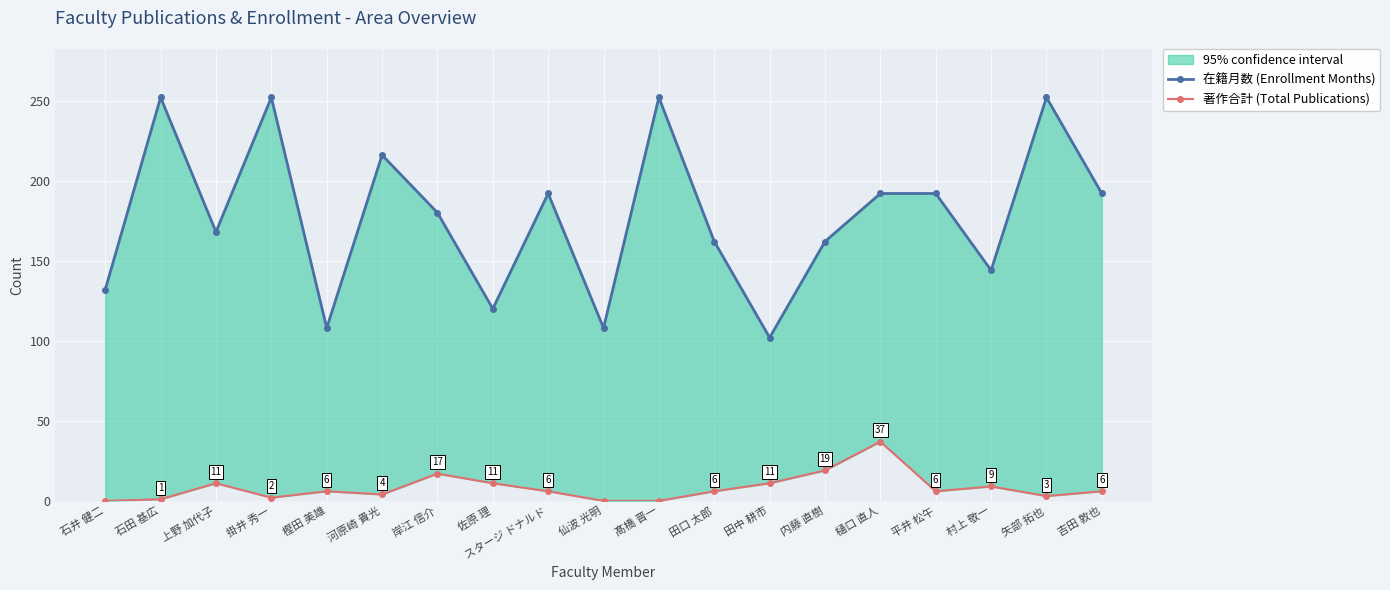

True or false: 著作合計 (Total Publications) has a value of 2 at 樫田 美雄.

False